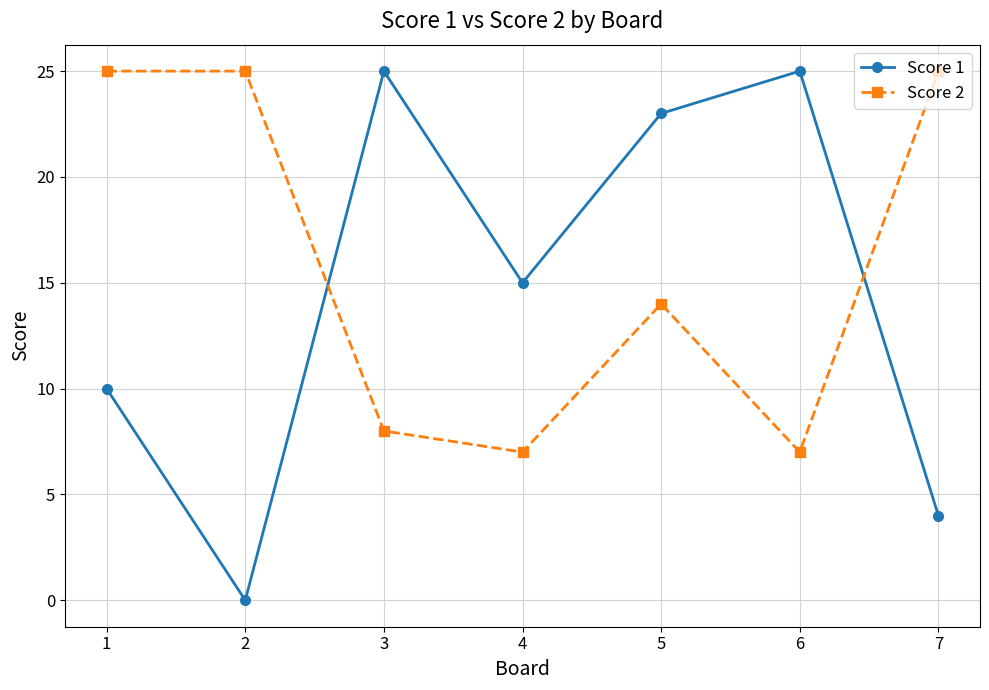

Which series ends up on top after the final intersection of Score 2 and Score 1?

Score 2